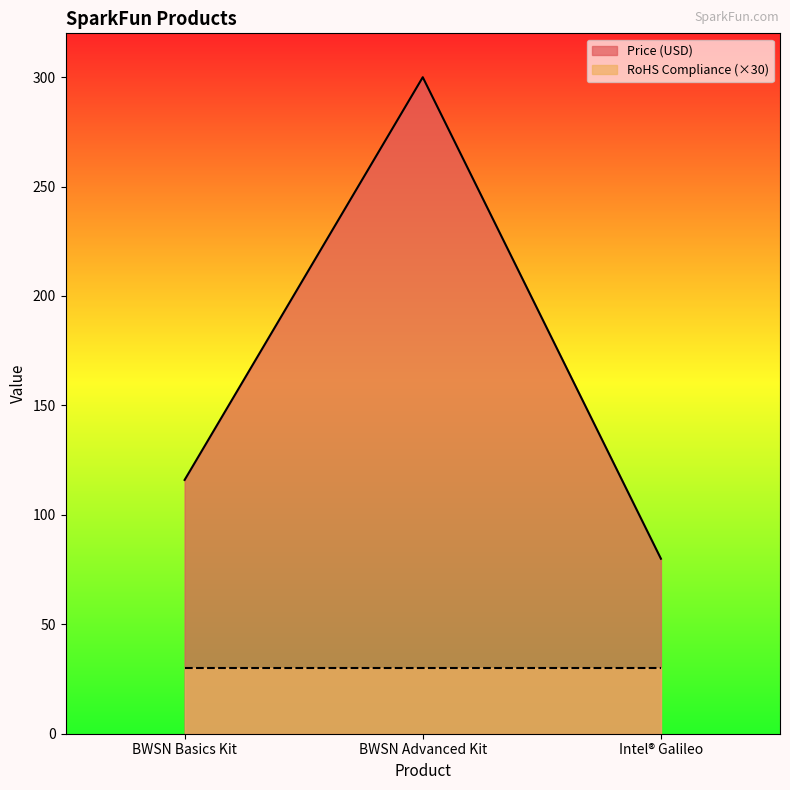

What is the approximate value at BWSN Basics Kit?

116.0